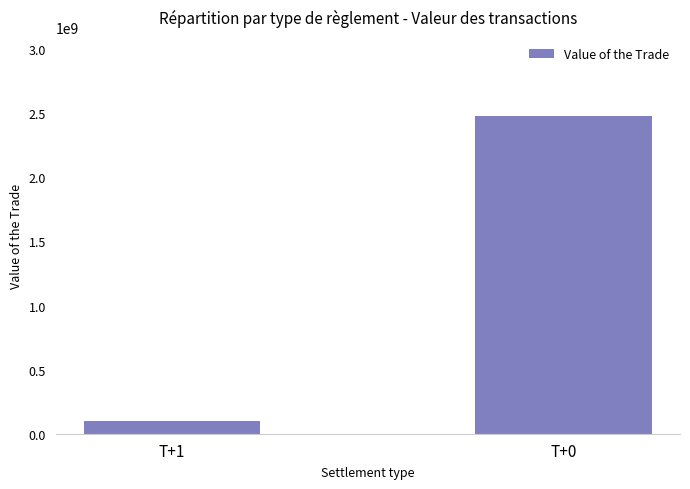

List the labels in order of value, smallest first.

T+1, T+0